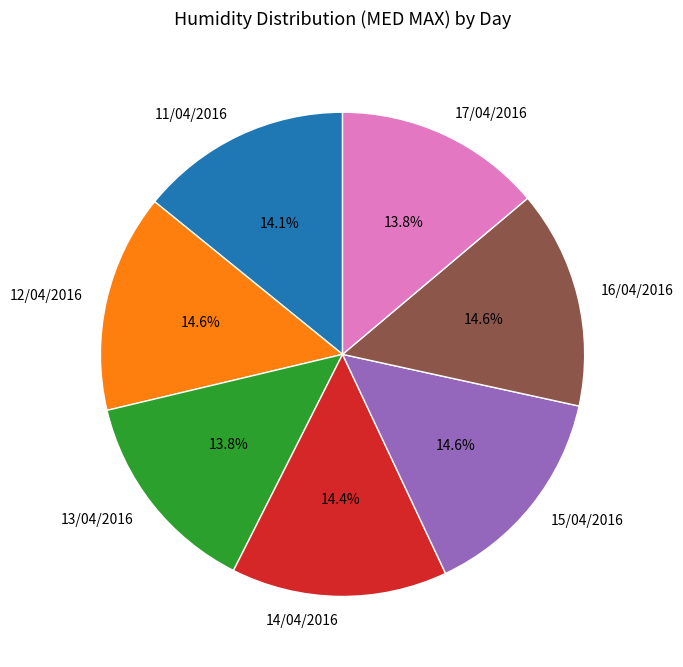

Is it true that 12/04/2016 is 6% of the pie?

False